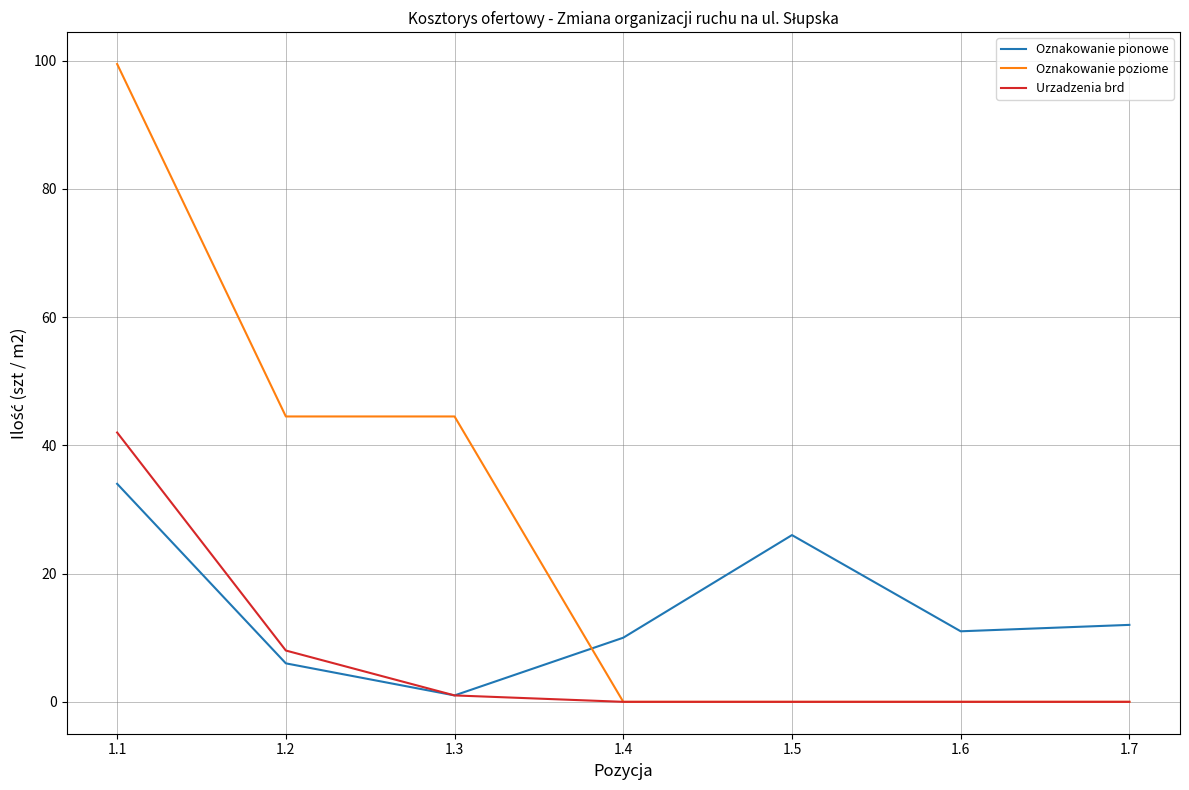

Which series has the largest range (max minus min)?

Oznakowanie poziome